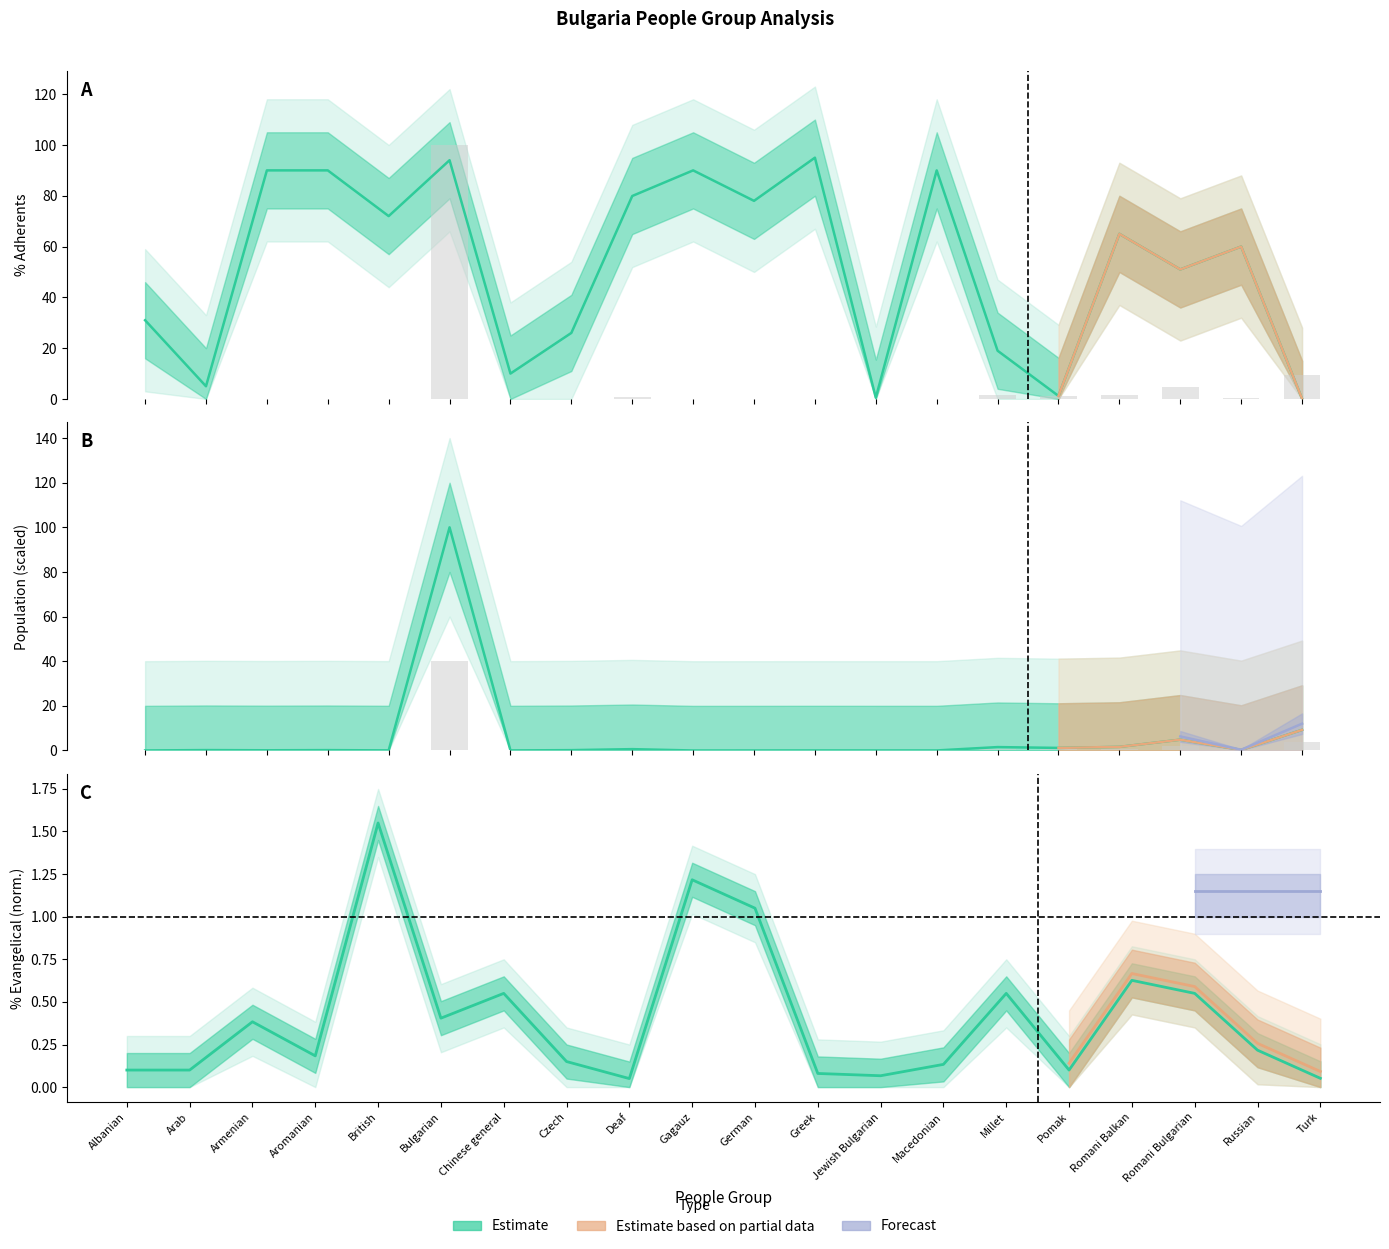

Reading right to left, extract all data points from this chart.

Population: Turk=9.2	Russian=0.3	Romani Bulgarian=4.8	Romani Balkan=1.6	Pomak=1.2	Millet=1.5	Macedonian=0.0	Jewish Bulgarian=0.0	Greek=0.0	German=0.0	Gagauz=0.0	Deaf=0.6	Czech=0.2	Chinese general=0.0	Bulgarian=100.0	British=0.0	Aromanian=0.2	Armenian=0.1	Arab=0.2	Albanian=0.0
PercentAdherents: Turk=0.1	Russian=60.0	Romani Bulgarian=51.0	Romani Balkan=65.0	Pomak=1.2	Millet=19.0	Macedonian=90.0	Jewish Bulgarian=0.5	Greek=95.0	German=78.0	Gagauz=90.0	Deaf=79.9	Czech=26.0	Chinese general=10.0	Bulgarian=94.0	British=72.0	Aromanian=90.0	Armenian=90.0	Arab=5.0	Albanian=31.0
PercentEvangelical: Turk=0.1	Russian=0.2	Romani Bulgarian=0.6	Romani Balkan=0.6	Pomak=0.1	Millet=0.6	Macedonian=0.1	Jewish Bulgarian=0.1	Greek=0.1	German=1.1	Gagauz=1.2	Deaf=0.1	Czech=0.2	Chinese general=0.6	Bulgarian=0.4	British=1.6	Aromanian=0.2	Armenian=0.4	Arab=0.1	Albanian=0.1